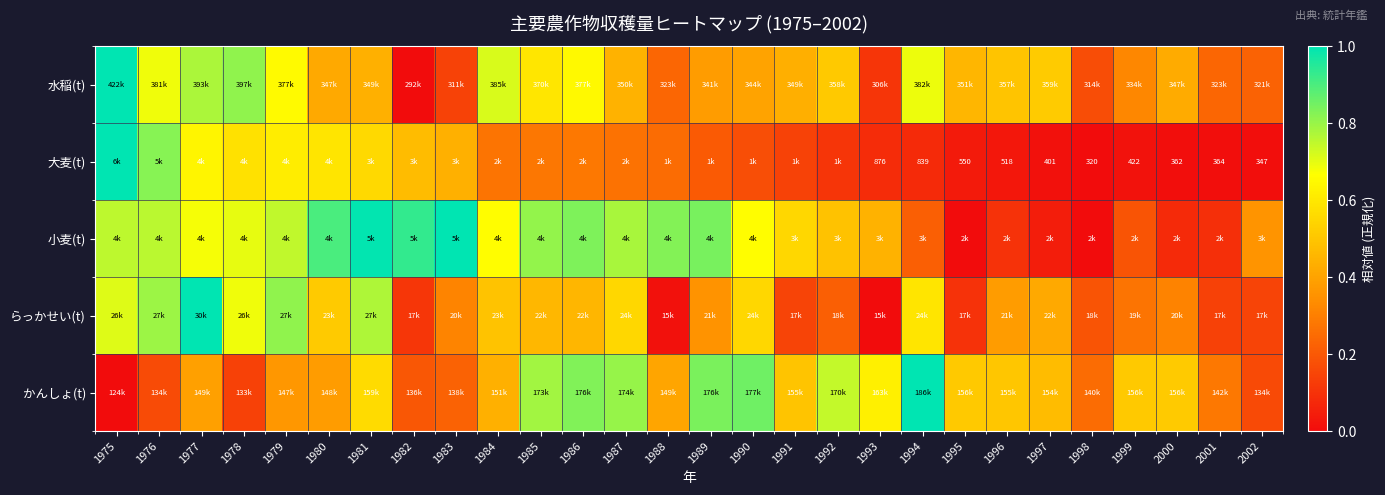

What is the average value of the 小麦(t) series?

0.6